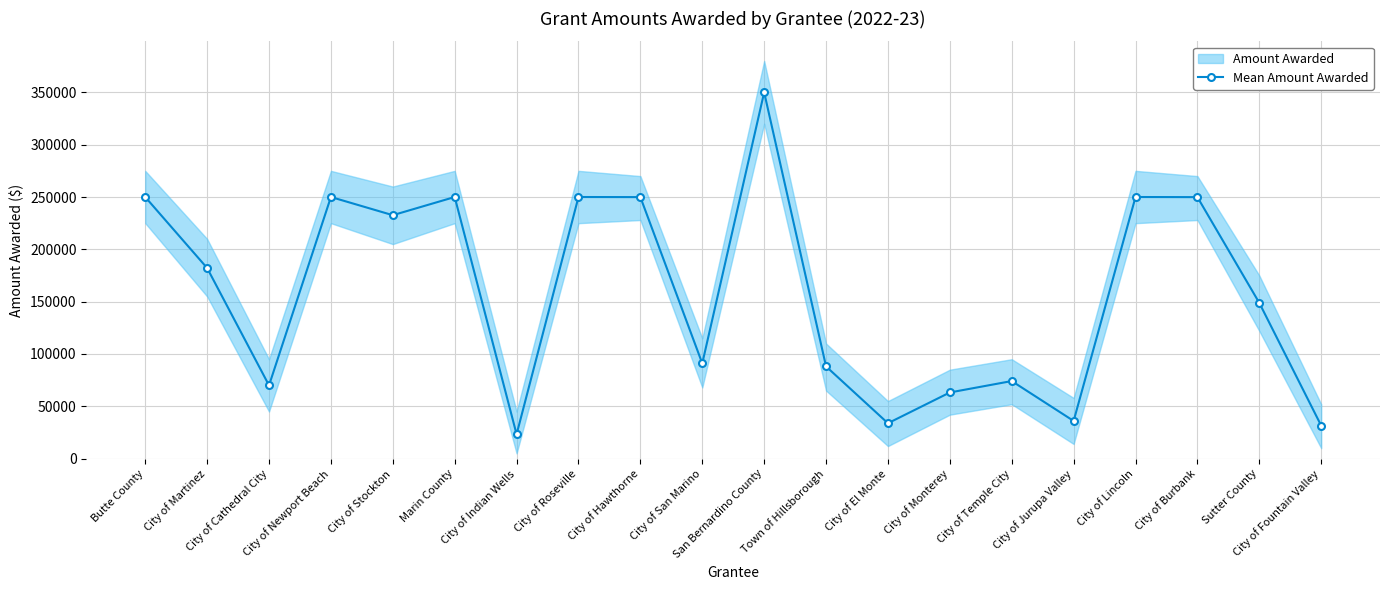

Is it true that the value at City of Stockton is 232625?

True